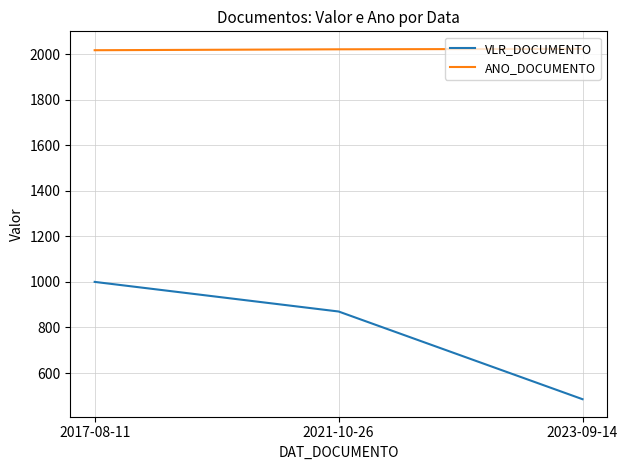

At 2021-10-26, list the series in order from largest to smallest.

ANO_DOCUMENTO, VLR_DOCUMENTO